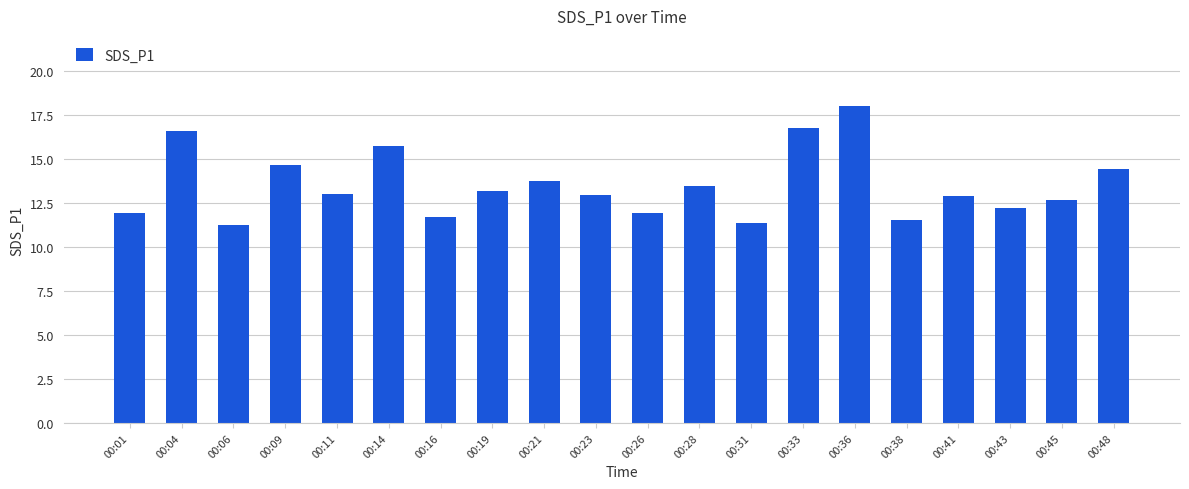

Is it true that the value at 00:36 is 18.0?

True